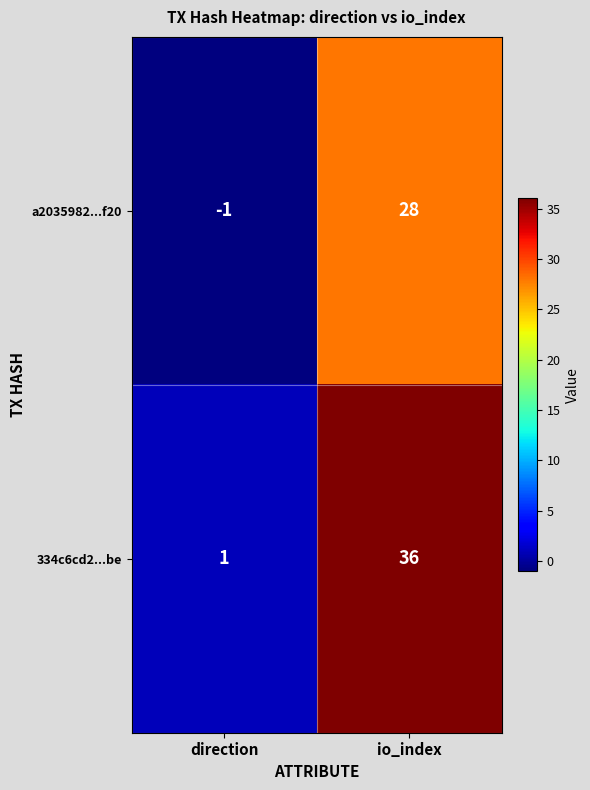

The a2035982...f20 series shows 7 at io_index. True or false?

False